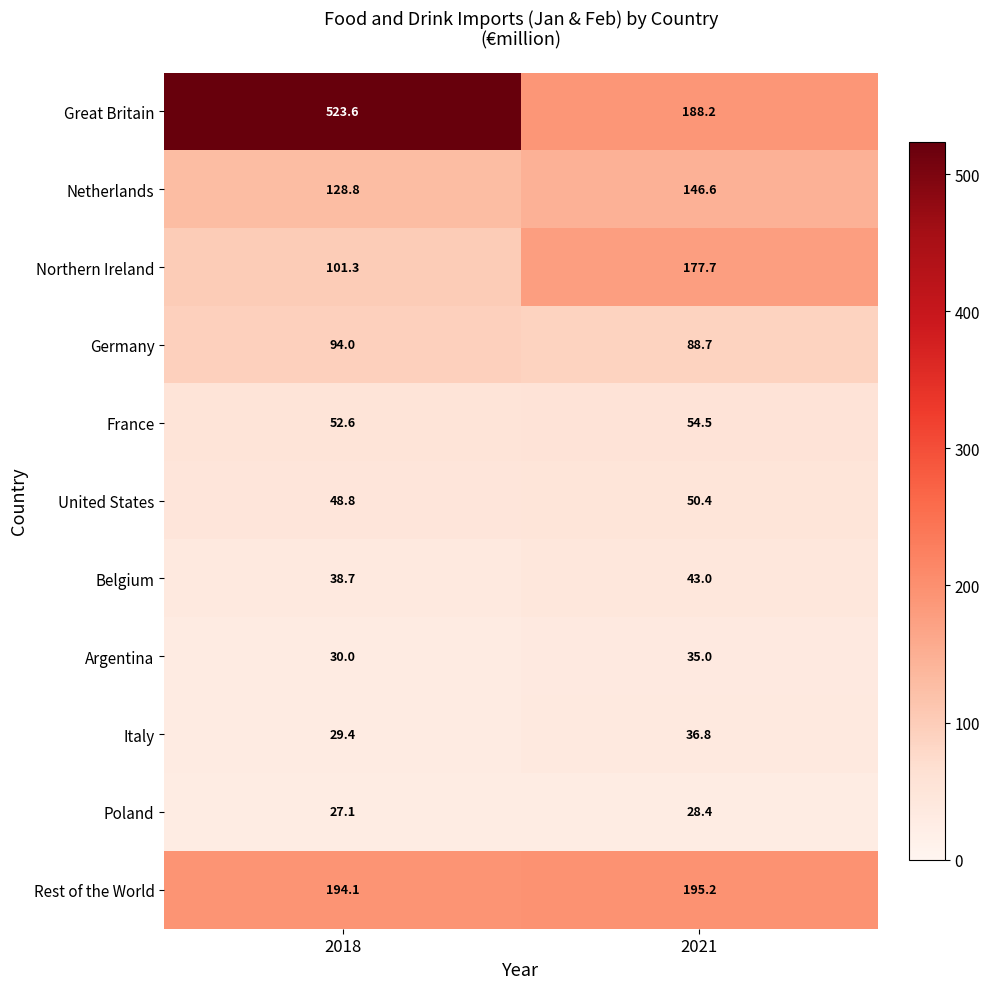

Reading left to right, transcribe all the data shown in this chart.

Great Britain: 523.6	188.2
Netherlands: 128.8	146.6
Northern Ireland: 101.3	177.7
Germany: 94.0	88.7
France: 52.6	54.5
United States: 48.8	50.4
Belgium: 38.7	43.0
Argentina: 30.0	35.0
Italy: 29.4	36.8
Poland: 27.1	28.4
Rest of the World: 194.1	195.2